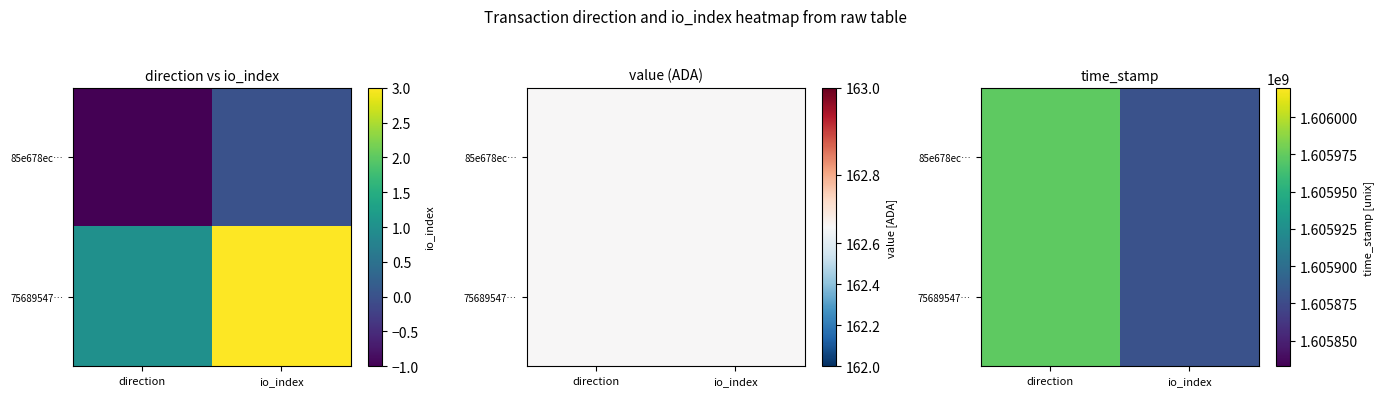

Which category has the lowest value across all series?

io_index